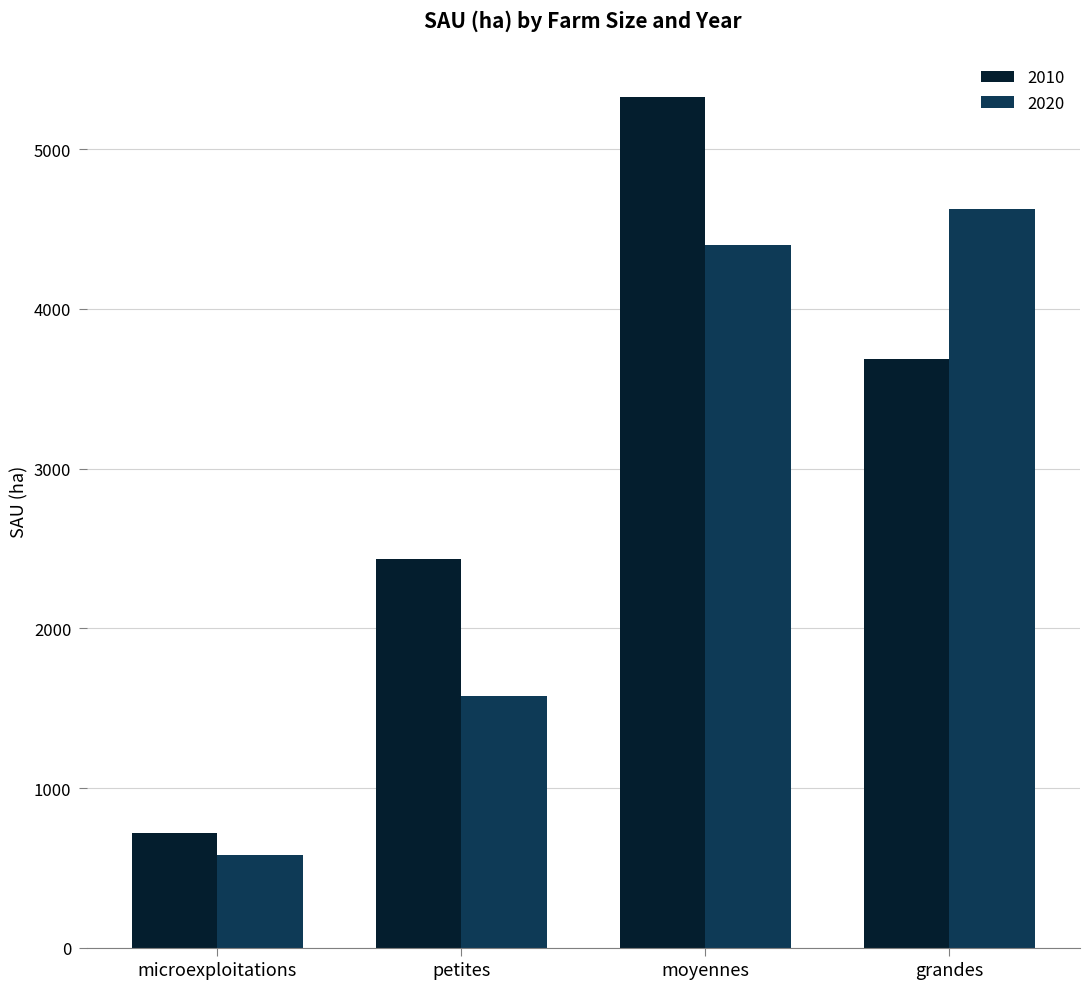

How many values in the 2010 series are below 3687?

2